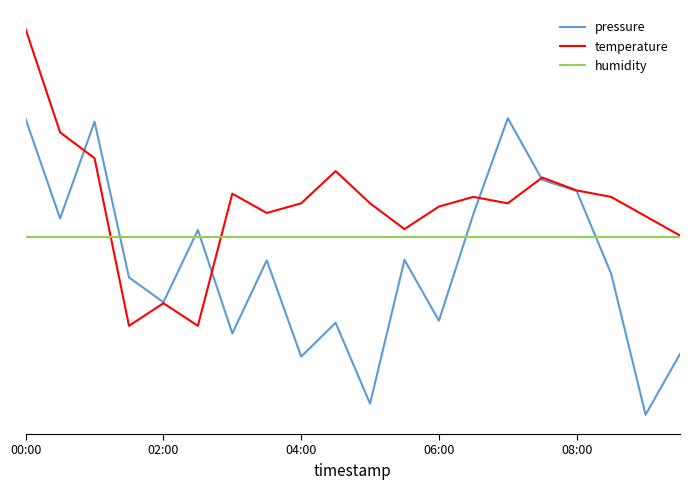

At which category is the sum across all series the highest?

00:00